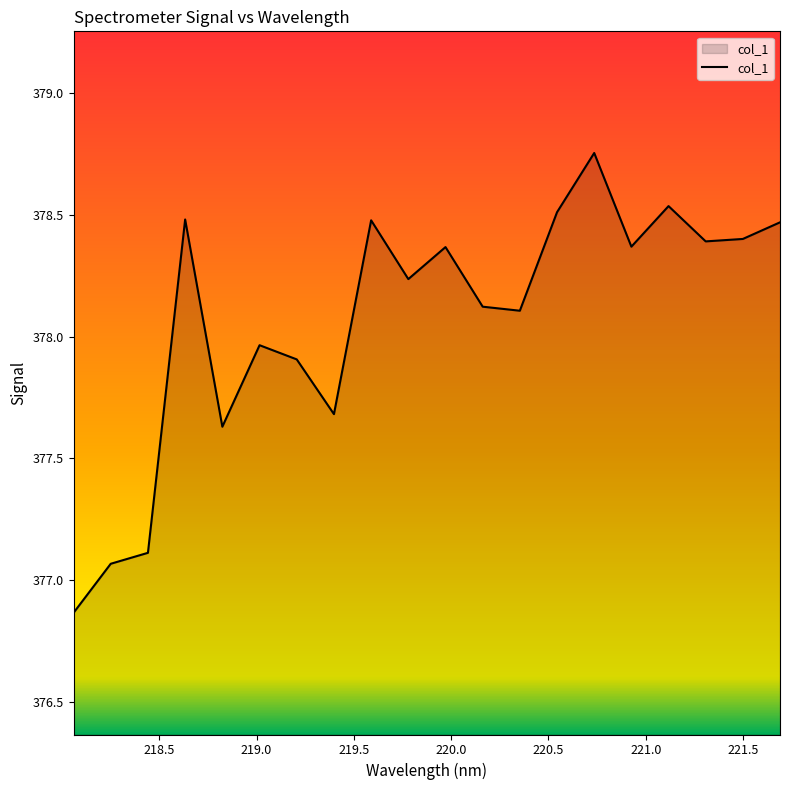

What is the difference between the maximum and minimum values?

1.9